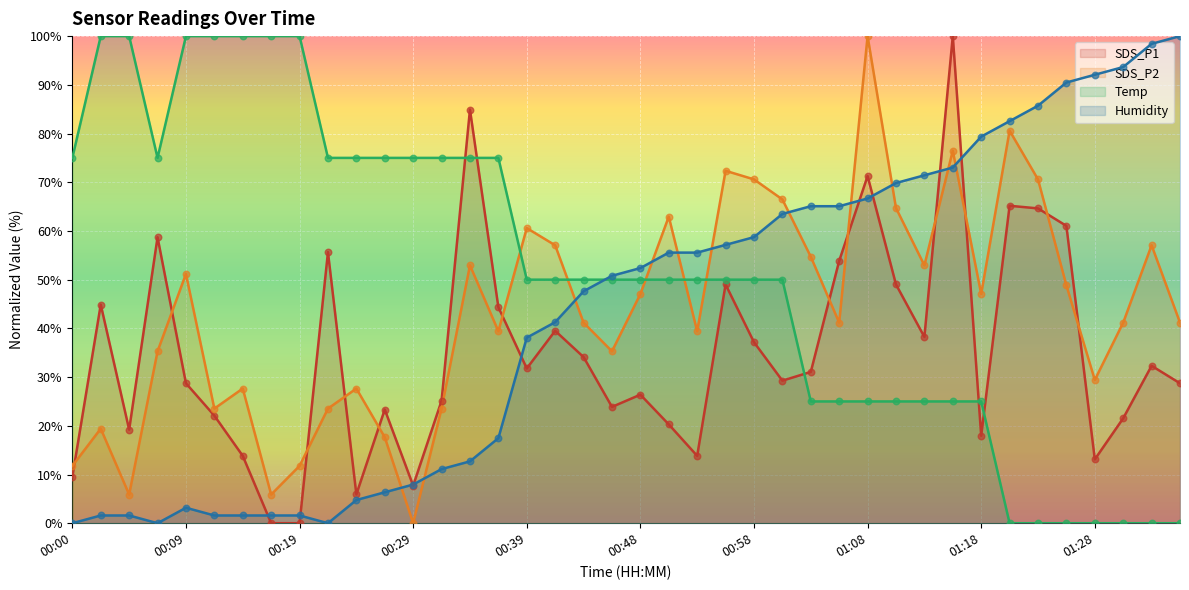

Which series reaches the minimum Y coordinate?

SDS_P1